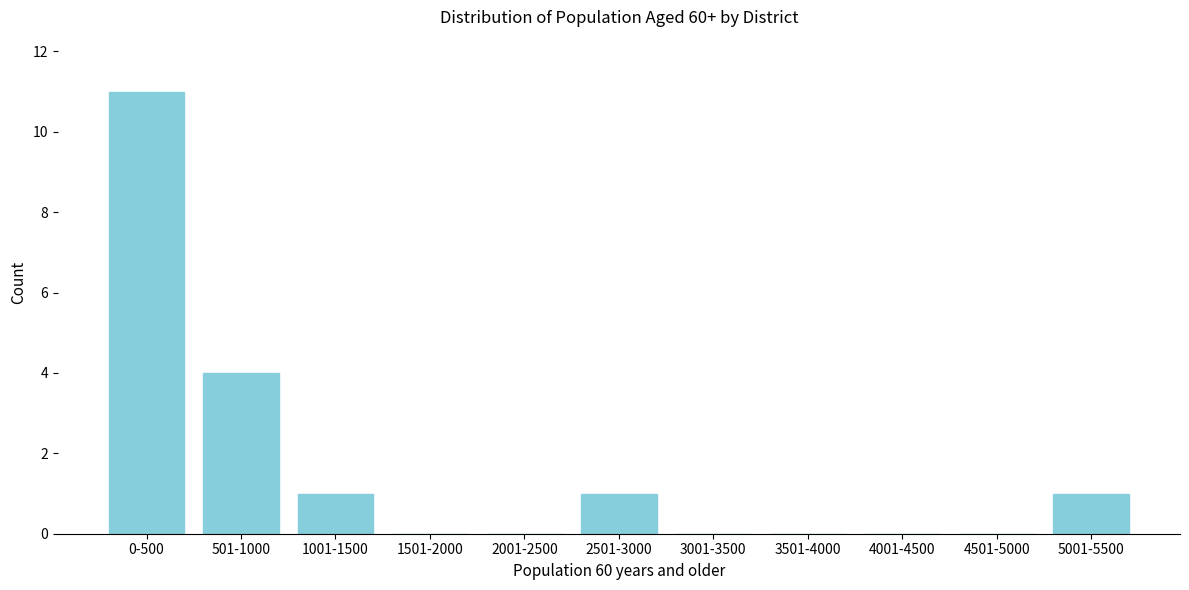

Reading left to right, transcribe all the data shown in this chart.

0-500=11	501-1000=4	1001-1500=1	1501-2000=0	2001-2500=0	2501-3000=1	3001-3500=0	3501-4000=0	4001-4500=0	4501-5000=0	5001-5500=1